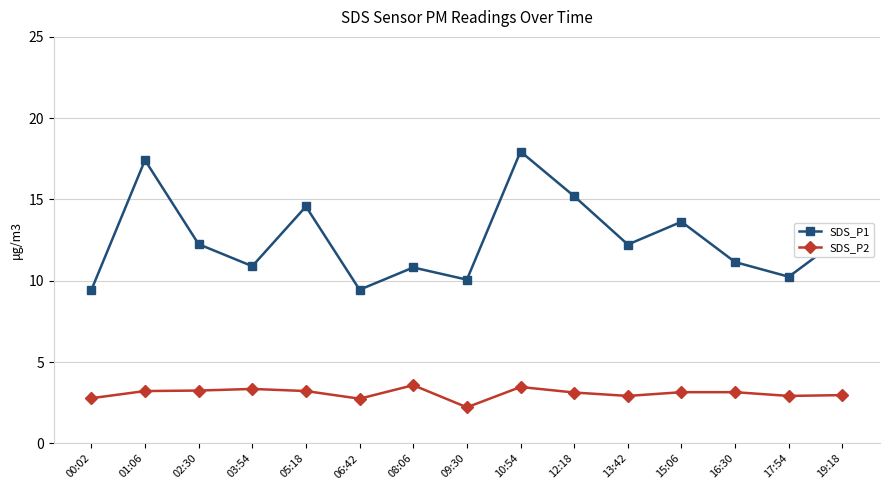

Where does the SDS_P2 series first go above 3?

01:06